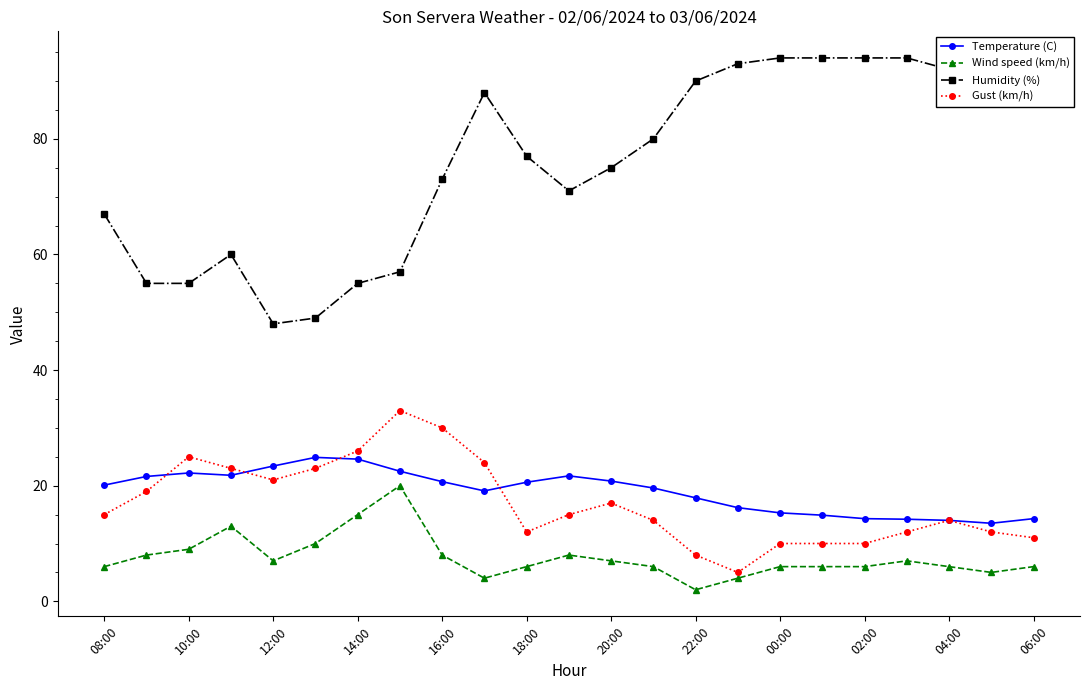

True or false: Gust (km/h) has more than 1 interior local peaks.

True